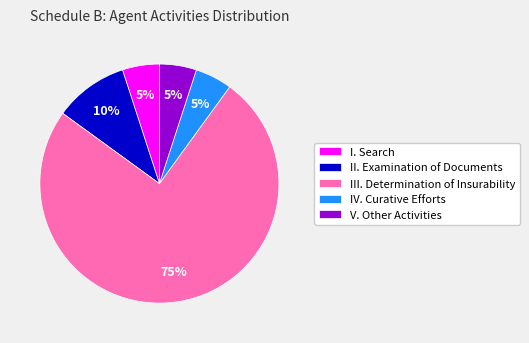

True or false: IV. Curative Efforts accounts for 19% of the total.

False